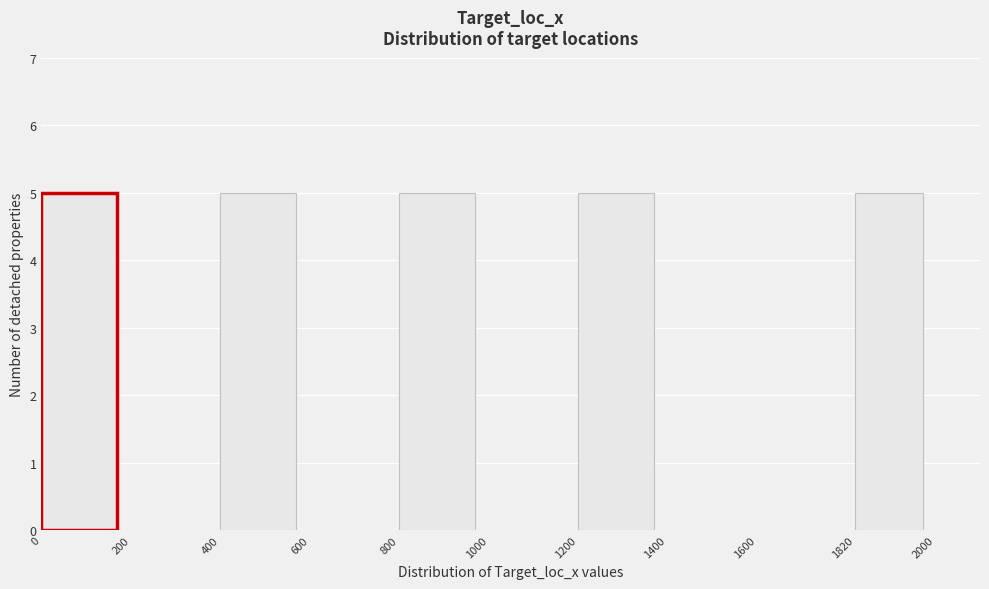

Reading left to right, transcribe this chart: for each bar, give the range it covers on the x-axis and its height. The values are not printed on the chart, so give them approximately, as read against the axis.

0 to 200: 5
200 to 400: 0
400 to 600: 5
600 to 800: 0
800 to 1000: 5
1000 to 1200: 0
1200 to 1400: 5
1400 to 1600: 0
1600 to 1820: 0
1820 to 2000: 5